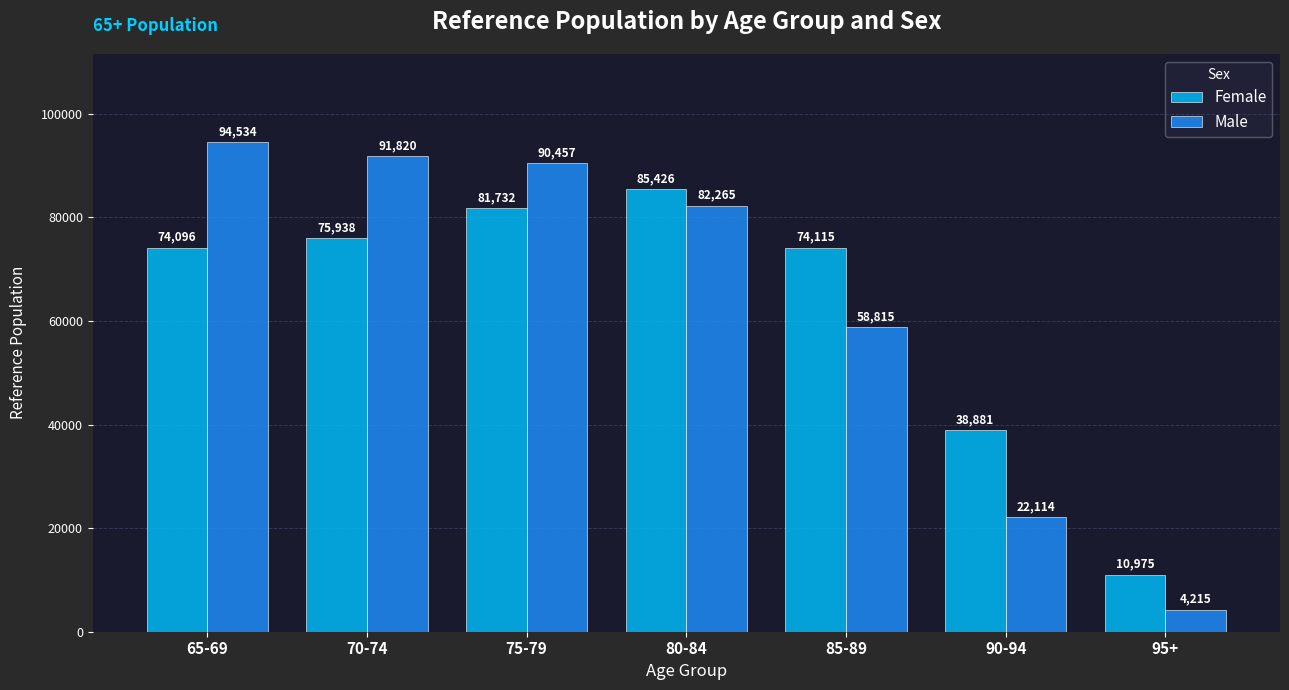

What is the difference between the maximum and minimum values in the Female series?

74451